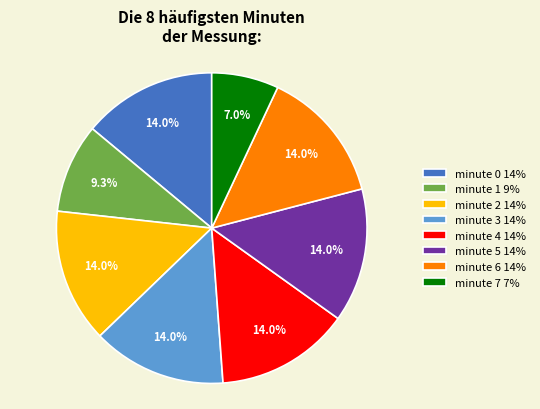

To the nearest percent, what portion does minute 0 represent?

14%